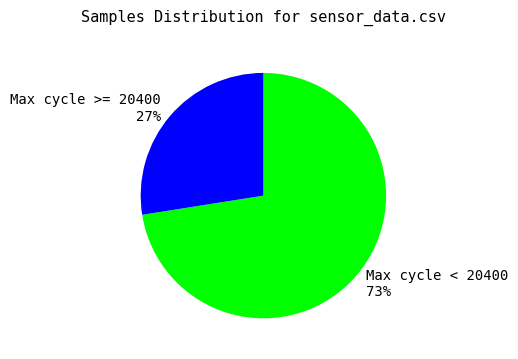

Rank the categories by value from lowest to highest.

Max cycle >= 20400 27%, Max cycle < 20400 73%